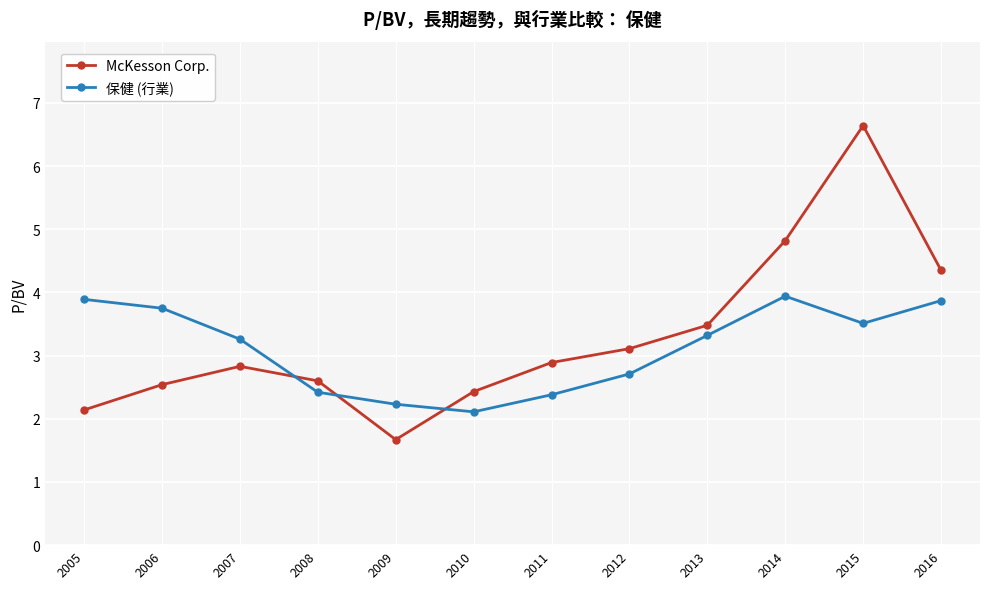

At how many categories does at least one series exceed 1?

12